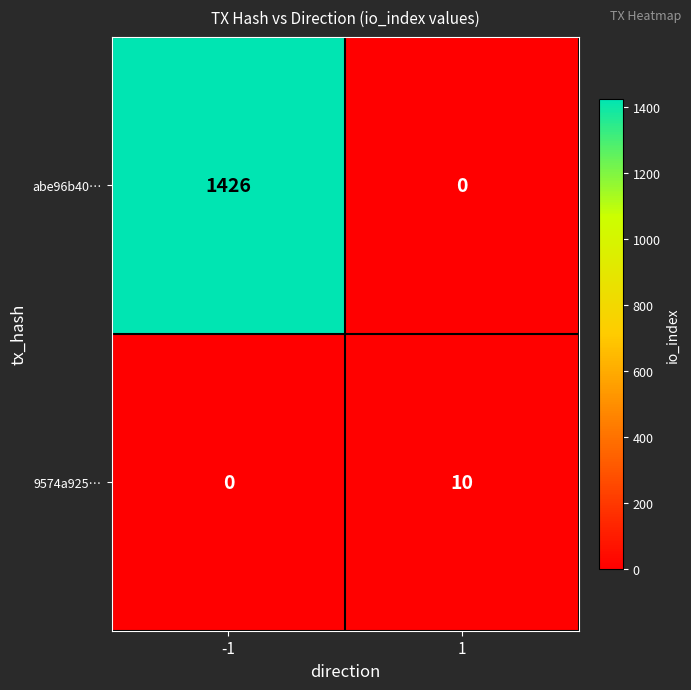

Is it true that 9574a925… equals 0 at -1?

True